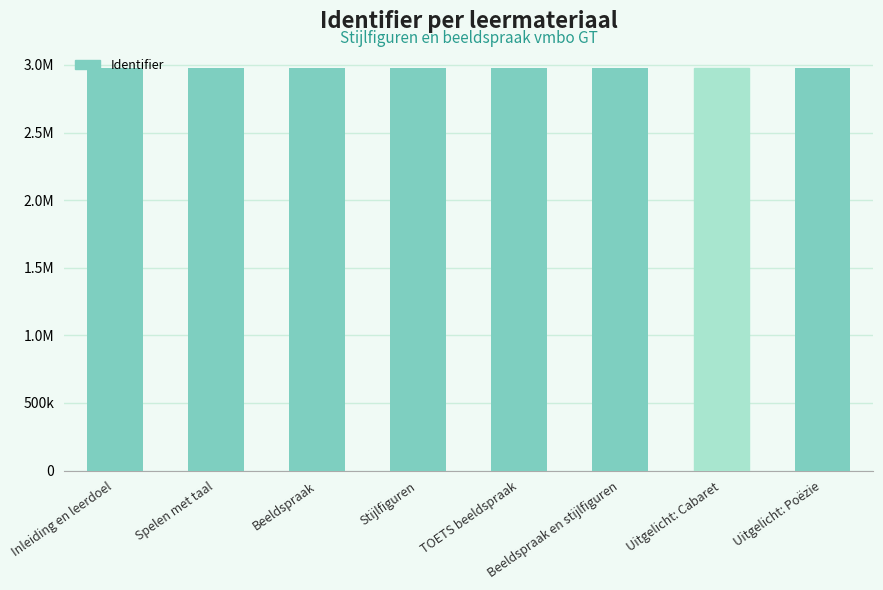

Are the bars horizontal?

No